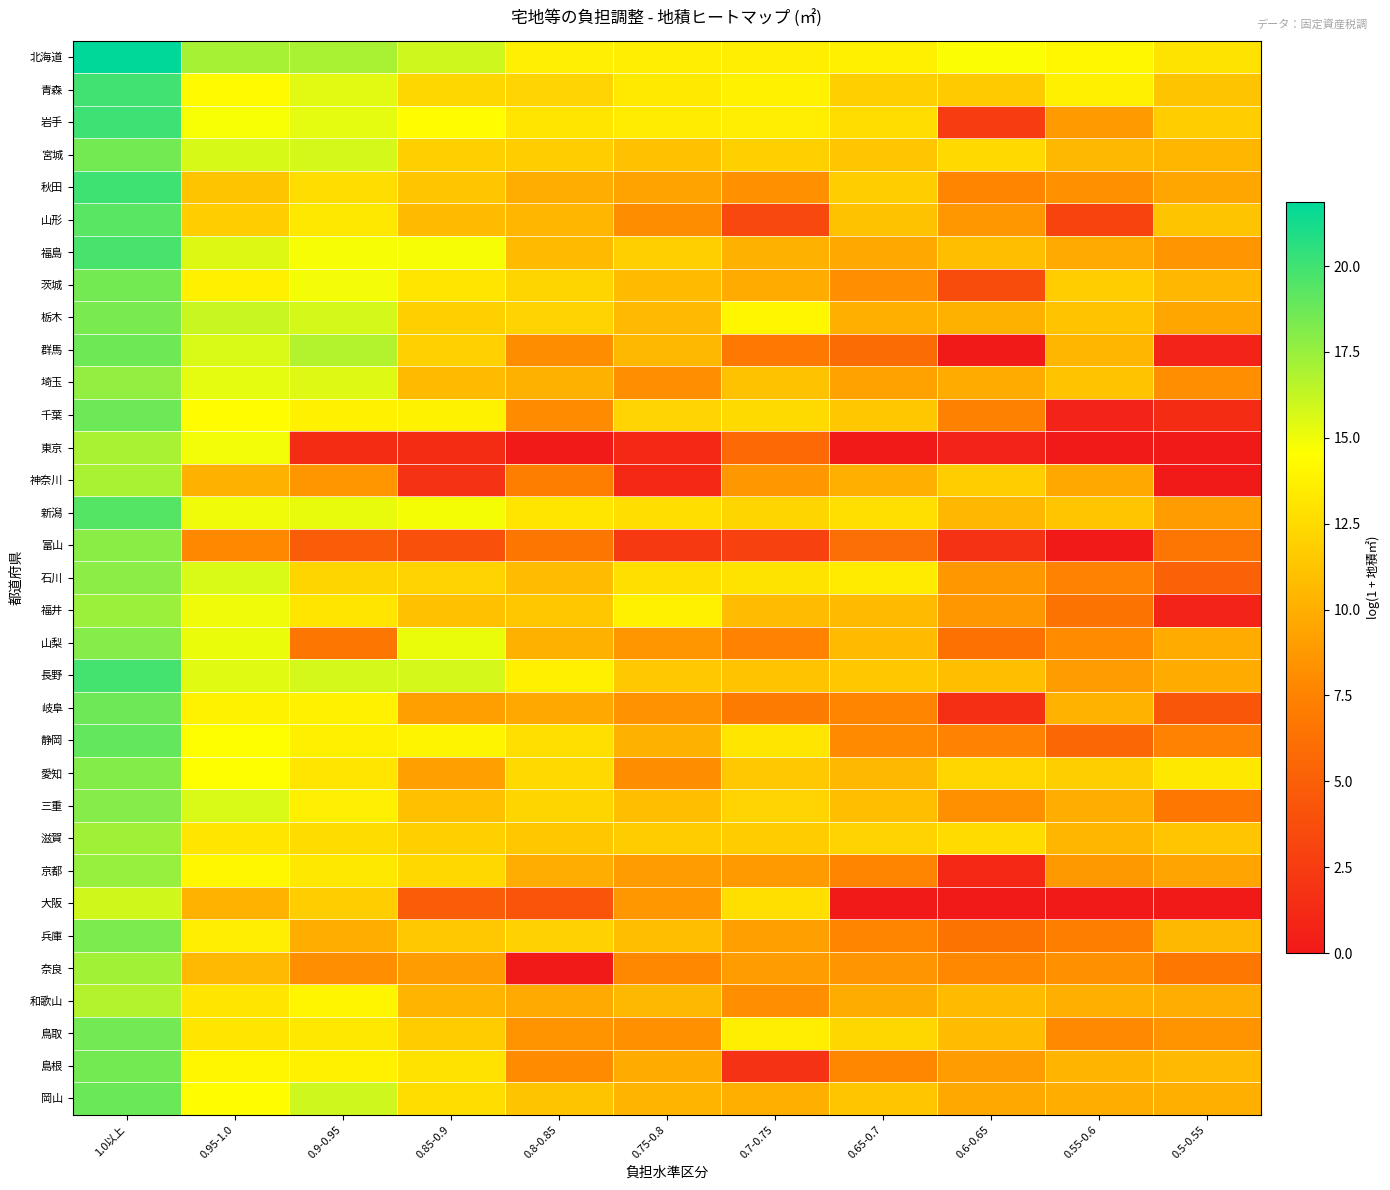

Reading left to right, transcribe all the data shown in this chart.

北海道: 1.0以上=21.9	0.95-1.0=17.0	0.9-0.95=17.0	0.85-0.9=16.0	0.8-0.85=13.7	0.75-0.8=13.6	0.7-0.75=13.6	0.65-0.7=13.7	0.6-0.65=14.7	0.55-0.6=14.1	0.5-0.55=13.0
青森: 1.0以上=20.0	0.95-1.0=14.3	0.9-0.95=15.4	0.85-0.9=12.3	0.8-0.85=12.1	0.75-0.8=13.3	0.7-0.75=13.8	0.65-0.7=11.9	0.6-0.65=11.6	0.55-0.6=13.7	0.5-0.55=11.2
岩手: 1.0以上=20.1	0.95-1.0=14.7	0.9-0.95=15.3	0.85-0.9=14.5	0.8-0.85=13.1	0.75-0.8=13.5	0.7-0.75=13.6	0.65-0.7=12.7	0.6-0.65=2.5	0.55-0.6=8.9	0.5-0.55=11.7
宮城: 1.0以上=18.5	0.95-1.0=15.7	0.9-0.95=15.8	0.85-0.9=11.9	0.8-0.85=11.7	0.75-0.8=11.1	0.7-0.75=11.9	0.65-0.7=11.3	0.6-0.65=12.4	0.55-0.6=10.5	0.5-0.55=10.4
秋田: 1.0以上=20.0	0.95-1.0=11.3	0.9-0.95=12.7	0.85-0.9=11.3	0.8-0.85=9.9	0.75-0.8=9.3	0.7-0.75=8.3	0.65-0.7=11.7	0.6-0.65=7.6	0.55-0.6=8.3	0.5-0.55=9.6
山形: 1.0以上=19.3	0.95-1.0=11.7	0.9-0.95=13.3	0.85-0.9=10.7	0.8-0.85=10.5	0.75-0.8=8.1	0.7-0.75=3.3	0.65-0.7=11.1	0.6-0.65=8.7	0.55-0.6=3.0	0.5-0.55=11.2
福島: 1.0以上=19.8	0.95-1.0=15.6	0.9-0.95=14.8	0.85-0.9=14.8	0.8-0.85=10.7	0.75-0.8=11.9	0.7-0.75=10.2	0.65-0.7=9.7	0.6-0.65=10.9	0.55-0.6=9.7	0.5-0.55=8.6
茨城: 1.0以上=18.5	0.95-1.0=13.7	0.9-0.95=14.9	0.85-0.9=13.1	0.8-0.85=12.2	0.75-0.8=10.7	0.7-0.75=9.8	0.65-0.7=8.2	0.6-0.65=3.7	0.55-0.6=11.7	0.5-0.55=10.5
栃木: 1.0以上=18.3	0.95-1.0=16.2	0.9-0.95=15.8	0.85-0.9=11.9	0.8-0.85=12.1	0.75-0.8=10.6	0.7-0.75=14.1	0.65-0.7=10.1	0.6-0.65=10.1	0.55-0.6=11.2	0.5-0.55=9.6
群馬: 1.0以上=18.7	0.95-1.0=15.6	0.9-0.95=16.7	0.85-0.9=12.0	0.8-0.85=8.1	0.75-0.8=10.6	0.7-0.75=6.9	0.65-0.7=6.0	0.6-0.65=0.0	0.55-0.6=10.4	0.5-0.55=0.7
埼玉: 1.0以上=17.6	0.95-1.0=15.3	0.9-0.95=15.5	0.85-0.9=10.7	0.8-0.85=10.1	0.75-0.8=8.2	0.7-0.75=11.1	0.65-0.7=9.3	0.6-0.65=9.8	0.55-0.6=11.2	0.5-0.55=8.2
千葉: 1.0以上=18.7	0.95-1.0=14.5	0.9-0.95=13.8	0.85-0.9=13.9	0.8-0.85=8.0	0.75-0.8=12.1	0.7-0.75=12.5	0.65-0.7=11.4	0.6-0.65=7.4	0.55-0.6=0.7	0.5-0.55=1.4
東京: 1.0以上=17.0	0.95-1.0=14.9	0.9-0.95=1.4	0.85-0.9=1.4	0.8-0.85=0.0	0.75-0.8=1.1	0.7-0.75=5.7	0.65-0.7=0.0	0.6-0.65=0.7	0.55-0.6=0.0	0.5-0.55=0.0
神奈川: 1.0以上=17.0	0.95-1.0=10.1	0.9-0.95=8.6	0.85-0.9=1.8	0.8-0.85=7.2	0.75-0.8=1.1	0.7-0.75=8.7	0.65-0.7=10.0	0.6-0.65=11.8	0.55-0.6=9.7	0.5-0.55=0.0
新潟: 1.0以上=19.4	0.95-1.0=15.0	0.9-0.95=15.2	0.85-0.9=14.8	0.8-0.85=13.1	0.75-0.8=12.7	0.7-0.75=12.2	0.65-0.7=12.8	0.6-0.65=10.5	0.55-0.6=11.3	0.5-0.55=9.0
富山: 1.0以上=17.9	0.95-1.0=7.8	0.9-0.95=4.8	0.85-0.9=4.0	0.8-0.85=6.6	0.75-0.8=2.3	0.7-0.75=2.9	0.65-0.7=6.1	0.6-0.65=1.8	0.55-0.6=0.0	0.5-0.55=6.6
石川: 1.0以上=17.9	0.95-1.0=15.7	0.9-0.95=12.2	0.85-0.9=12.1	0.8-0.85=10.8	0.75-0.8=12.7	0.7-0.75=13.0	0.65-0.7=13.5	0.6-0.65=8.7	0.55-0.6=7.5	0.5-0.55=5.1
福井: 1.0以上=17.4	0.95-1.0=15.1	0.9-0.95=13.1	0.85-0.9=11.0	0.8-0.85=11.4	0.75-0.8=13.8	0.7-0.75=10.8	0.65-0.7=10.7	0.6-0.65=8.6	0.55-0.6=6.5	0.5-0.55=0.7
山梨: 1.0以上=18.0	0.95-1.0=15.1	0.9-0.95=6.7	0.85-0.9=15.1	0.8-0.85=10.2	0.75-0.8=8.6	0.7-0.75=7.5	0.65-0.7=10.7	0.6-0.65=6.3	0.55-0.6=8.0	0.5-0.55=9.8
長野: 1.0以上=19.9	0.95-1.0=15.4	0.9-0.95=15.8	0.85-0.9=15.8	0.8-0.85=13.7	0.75-0.8=11.5	0.7-0.75=11.2	0.65-0.7=11.4	0.6-0.65=10.9	0.55-0.6=9.0	0.5-0.55=9.8
岐阜: 1.0以上=18.7	0.95-1.0=13.9	0.9-0.95=13.8	0.85-0.9=9.1	0.8-0.85=9.6	0.75-0.8=8.4	0.7-0.75=7.0	0.65-0.7=7.6	0.6-0.65=1.6	0.55-0.6=10.2	0.5-0.55=4.4
静岡: 1.0以上=19.0	0.95-1.0=14.5	0.9-0.95=13.7	0.85-0.9=13.9	0.8-0.85=12.7	0.75-0.8=10.1	0.7-0.75=13.2	0.65-0.7=7.9	0.6-0.65=7.6	0.55-0.6=5.6	0.5-0.55=7.4
愛知: 1.0以上=18.1	0.95-1.0=14.6	0.9-0.95=13.1	0.85-0.9=9.2	0.8-0.85=12.4	0.75-0.8=8.1	0.7-0.75=11.4	0.65-0.7=10.5	0.6-0.65=12.2	0.55-0.6=11.8	0.5-0.55=13.3
三重: 1.0以上=18.0	0.95-1.0=15.6	0.9-0.95=13.7	0.85-0.9=11.0	0.8-0.85=12.2	0.75-0.8=10.9	0.7-0.75=12.2	0.65-0.7=10.9	0.6-0.65=8.3	0.55-0.6=9.9	0.5-0.55=6.7
滋賀: 1.0以上=17.2	0.95-1.0=13.1	0.9-0.95=12.6	0.85-0.9=11.9	0.8-0.85=11.4	0.75-0.8=11.7	0.7-0.75=11.7	0.65-0.7=12.1	0.6-0.65=12.5	0.55-0.6=10.4	0.5-0.55=11.3
京都: 1.0以上=17.5	0.95-1.0=14.1	0.9-0.95=13.3	0.85-0.9=12.4	0.8-0.85=9.9	0.75-0.8=9.0	0.7-0.75=8.8	0.65-0.7=7.6	0.6-0.65=1.1	0.55-0.6=8.8	0.5-0.55=9.4
大阪: 1.0以上=15.9	0.95-1.0=10.2	0.9-0.95=11.8	0.85-0.9=4.9	0.8-0.85=4.2	0.75-0.8=8.7	0.7-0.75=12.8	0.65-0.7=0.0	0.6-0.65=0.0	0.55-0.6=0.0	0.5-0.55=0.0
兵庫: 1.0以上=18.3	0.95-1.0=13.6	0.9-0.95=9.9	0.85-0.9=11.5	0.8-0.85=12.0	0.75-0.8=10.9	0.7-0.75=9.2	0.65-0.7=7.6	0.6-0.65=6.5	0.55-0.6=7.3	0.5-0.55=10.5
奈良: 1.0以上=17.2	0.95-1.0=10.6	0.9-0.95=8.1	0.85-0.9=8.9	0.8-0.85=0.0	0.75-0.8=7.8	0.7-0.75=9.0	0.65-0.7=8.6	0.6-0.65=7.8	0.55-0.6=8.3	0.5-0.55=6.8
和歌山: 1.0以上=16.7	0.95-1.0=13.1	0.9-0.95=14.0	0.85-0.9=10.3	0.8-0.85=9.8	0.75-0.8=10.6	0.7-0.75=8.2	0.65-0.7=9.9	0.6-0.65=10.7	0.55-0.6=10.0	0.5-0.55=9.9
鳥取: 1.0以上=18.6	0.95-1.0=13.1	0.9-0.95=13.3	0.85-0.9=11.7	0.8-0.85=8.5	0.75-0.8=8.3	0.7-0.75=13.7	0.65-0.7=12.3	0.6-0.65=10.8	0.55-0.6=7.9	0.5-0.55=8.5
島根: 1.0以上=18.5	0.95-1.0=14.1	0.9-0.95=13.8	0.85-0.9=13.0	0.8-0.85=8.0	0.75-0.8=9.8	0.7-0.75=1.8	0.65-0.7=7.7	0.6-0.65=9.0	0.55-0.6=10.3	0.5-0.55=10.6
岡山: 1.0以上=18.8	0.95-1.0=14.4	0.9-0.95=16.0	0.85-0.9=12.7	0.8-0.85=11.3	0.75-0.8=10.4	0.7-0.75=10.1	0.65-0.7=11.3	0.6-0.65=9.7	0.55-0.6=10.0	0.5-0.55=10.0